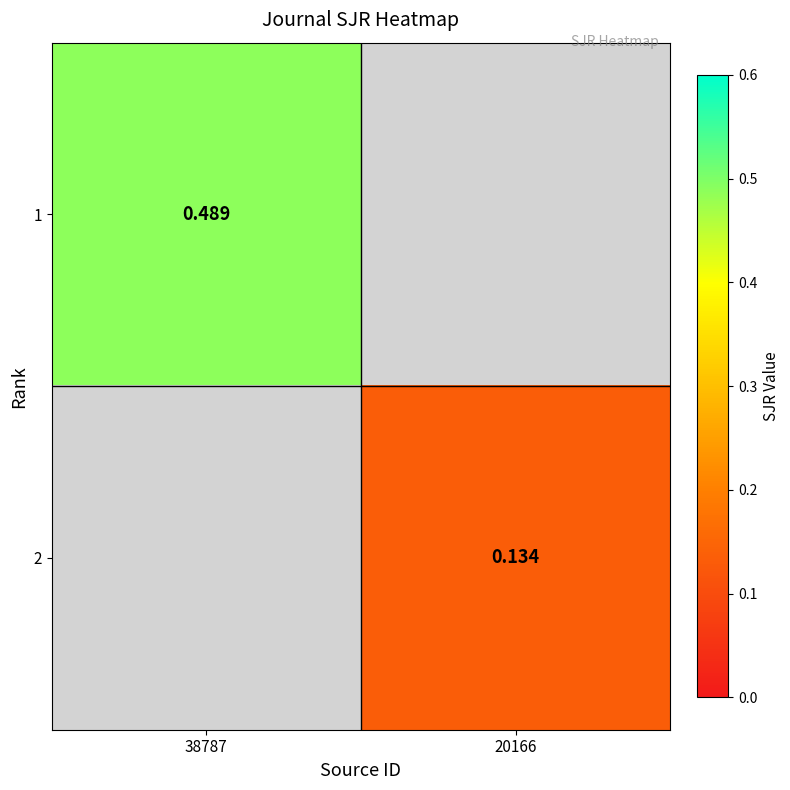

Is the value of 1 at 38787 greater than the value of 2 at 20166?

Yes